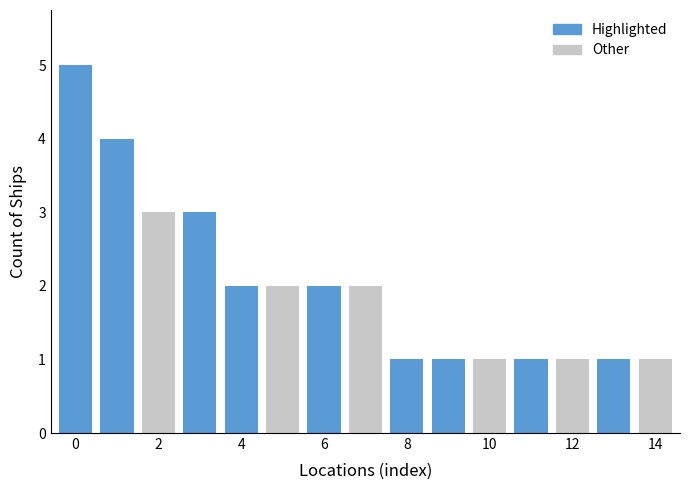

Reading left to right, transcribe all the data shown in this chart.

5	4	3	3	2	2	2	2	1	1	1	1	1	1	1